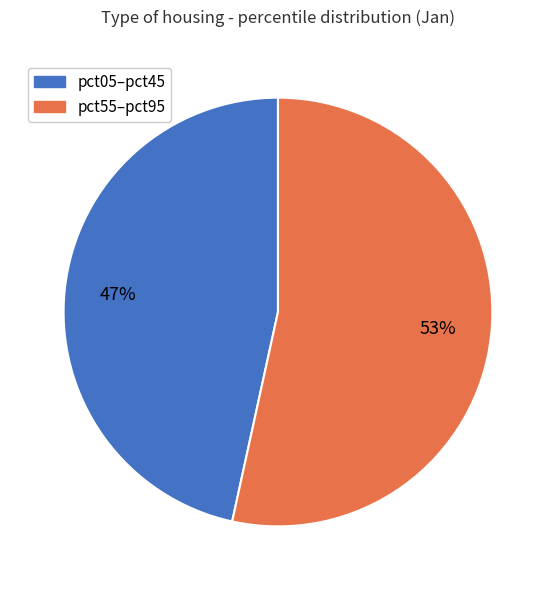

Is there a majority slice in this chart?

Yes